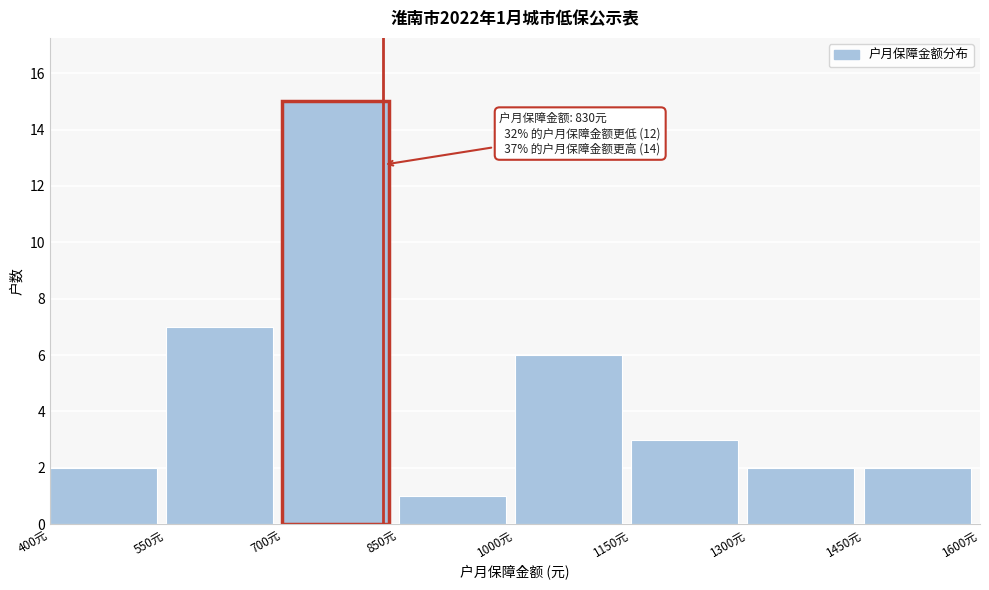

Over which range of the x-axis is the bar tallest?

700 to 850